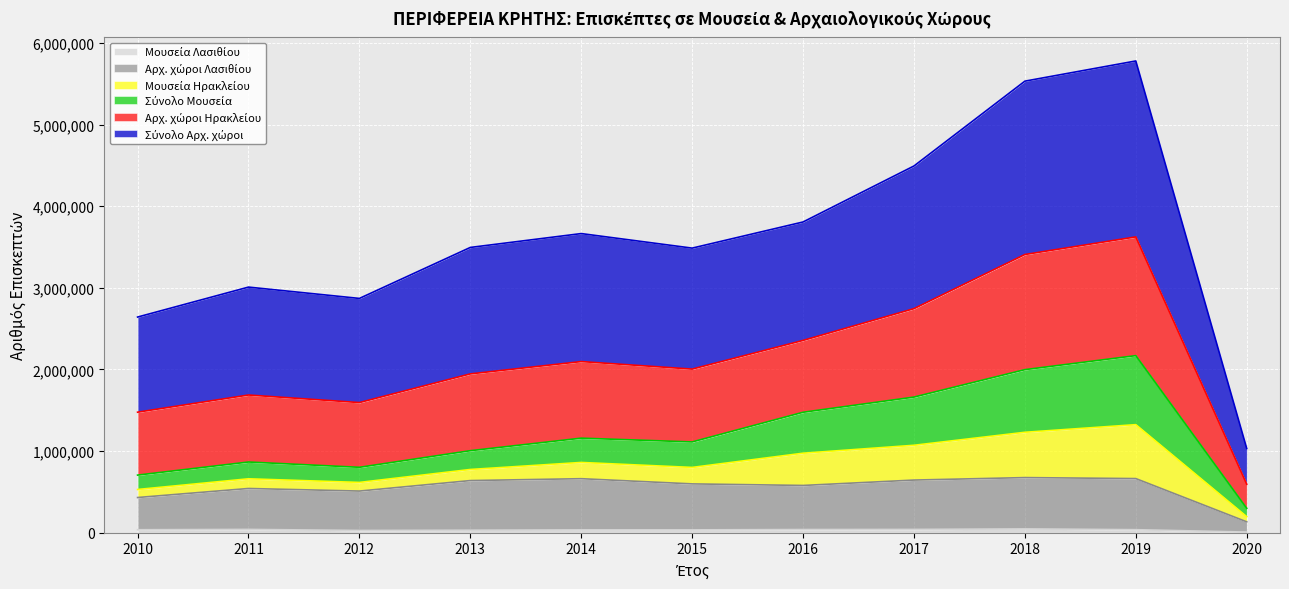

Does the chart display data point markers on the line(s)?

No